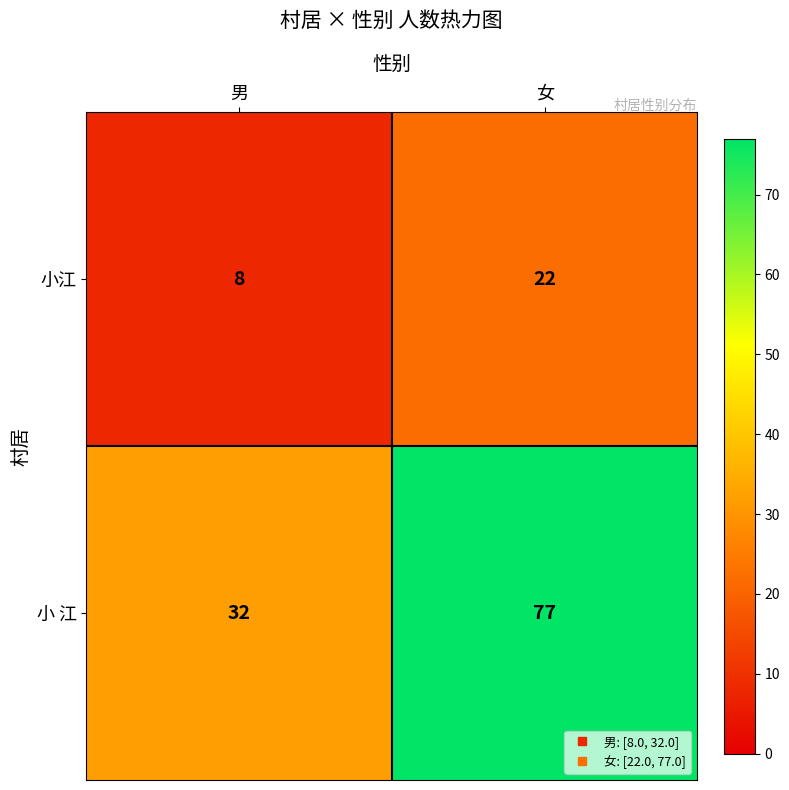

How many categories are shown in the chart?

2